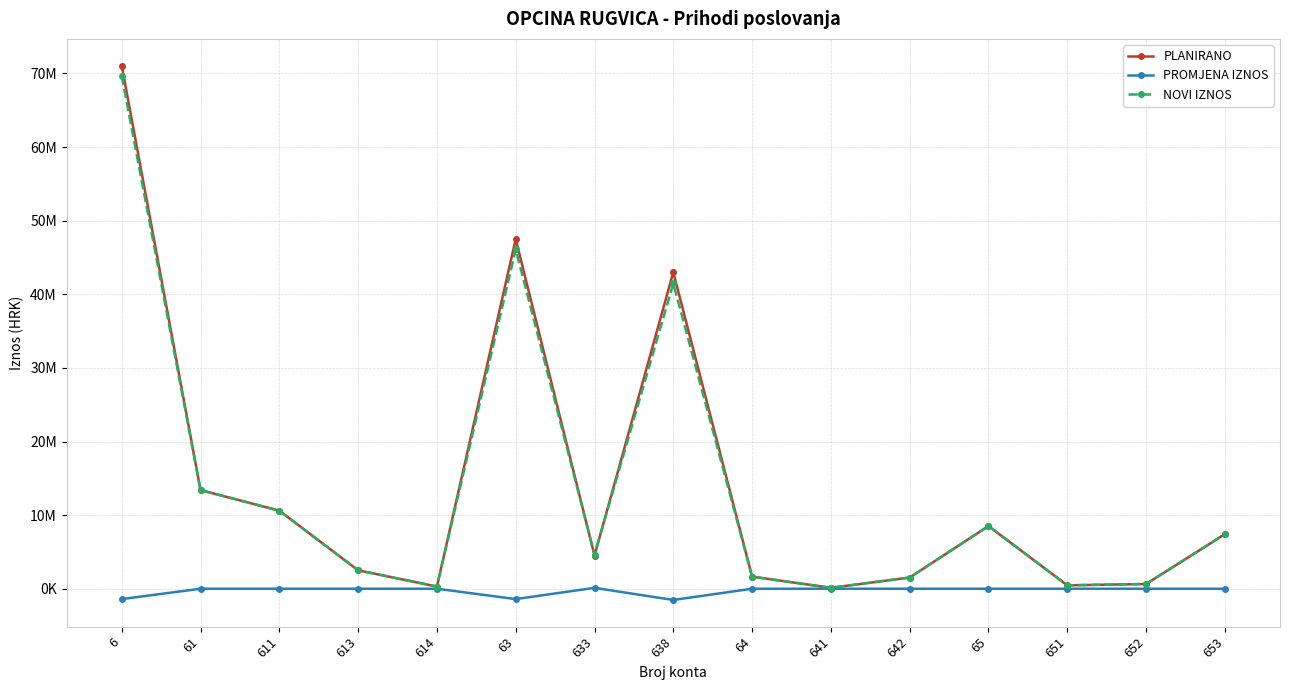

Is this an area chart (filled region under the line)?

No